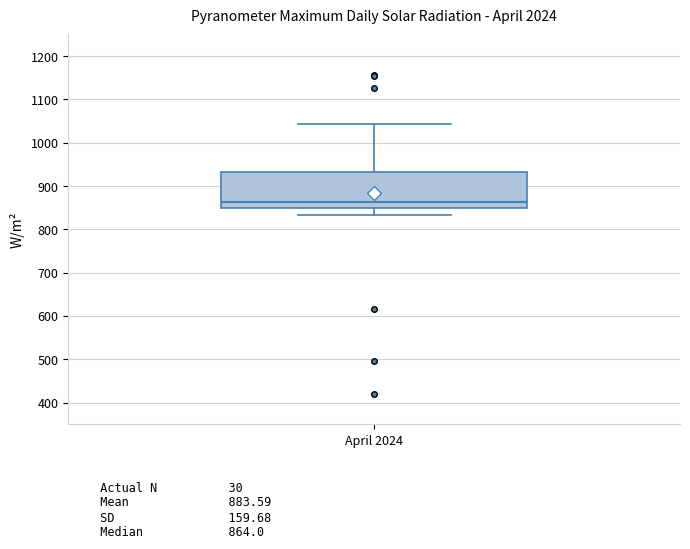

Transcribe this box plot: give where the median line is, the range the box spans, and where the two whiskers end, as read against the y-axis. The values are not printed on the chart, so give them approximately, as read against the axis.

median 860, box 850 to 930, whiskers 830 to 1040